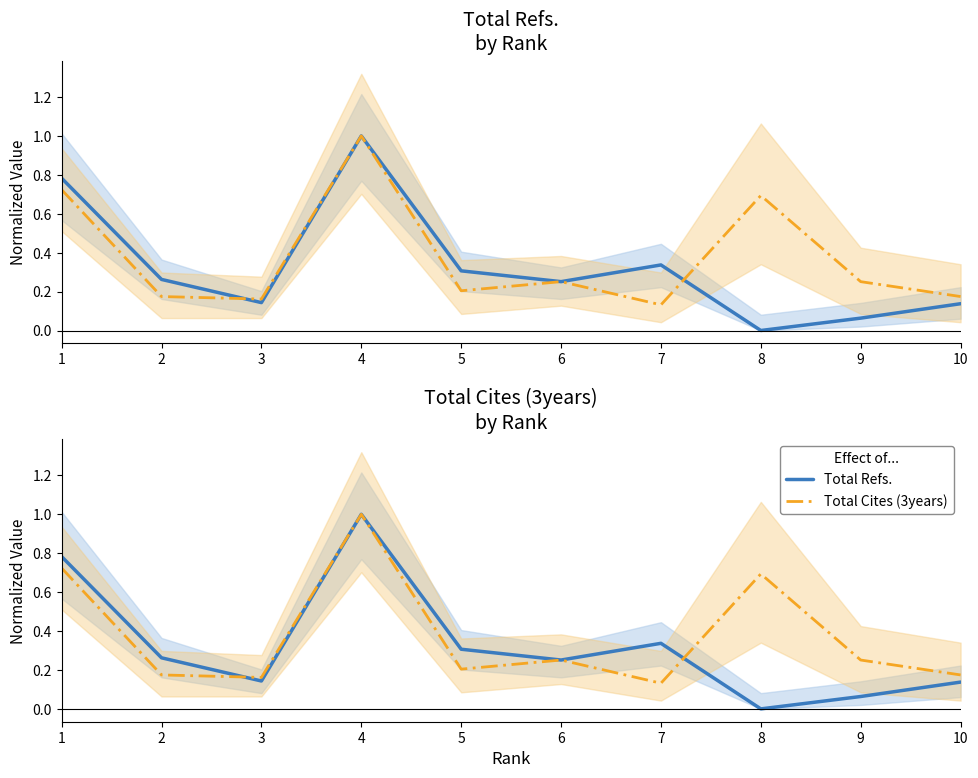

Reading left to right, extract all data points from this chart.

Total Refs.: 0.8	0.3	0.1	1.0	0.3	0.3	0.3	0.0	0.1	0.1
Total Cites (3years): 0.7	0.2	0.2	1.0	0.2	0.3	0.1	0.7	0.3	0.2